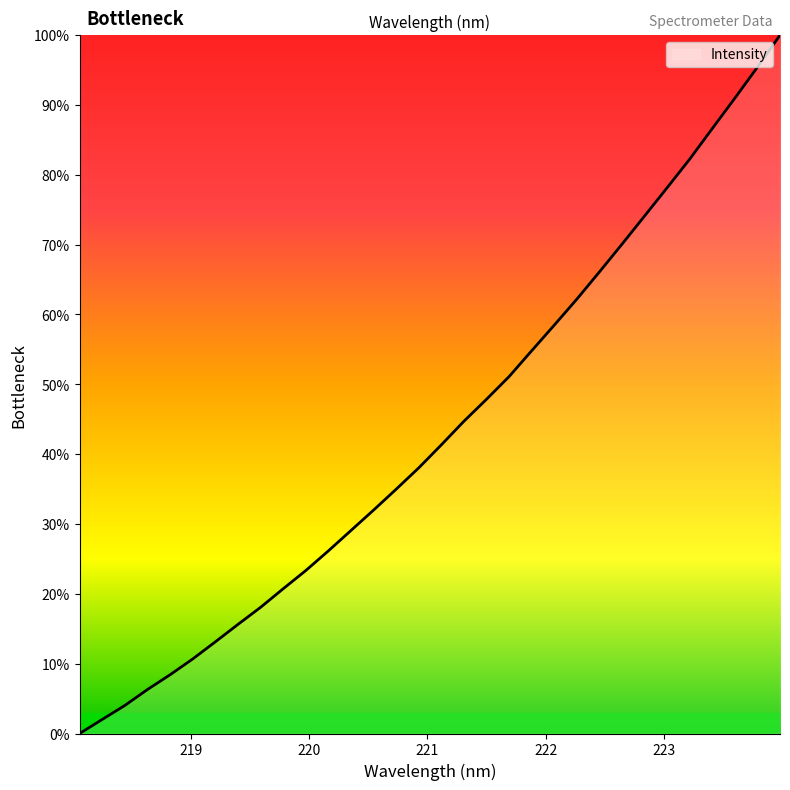

What is the difference between the maximum and minimum values?

100.0